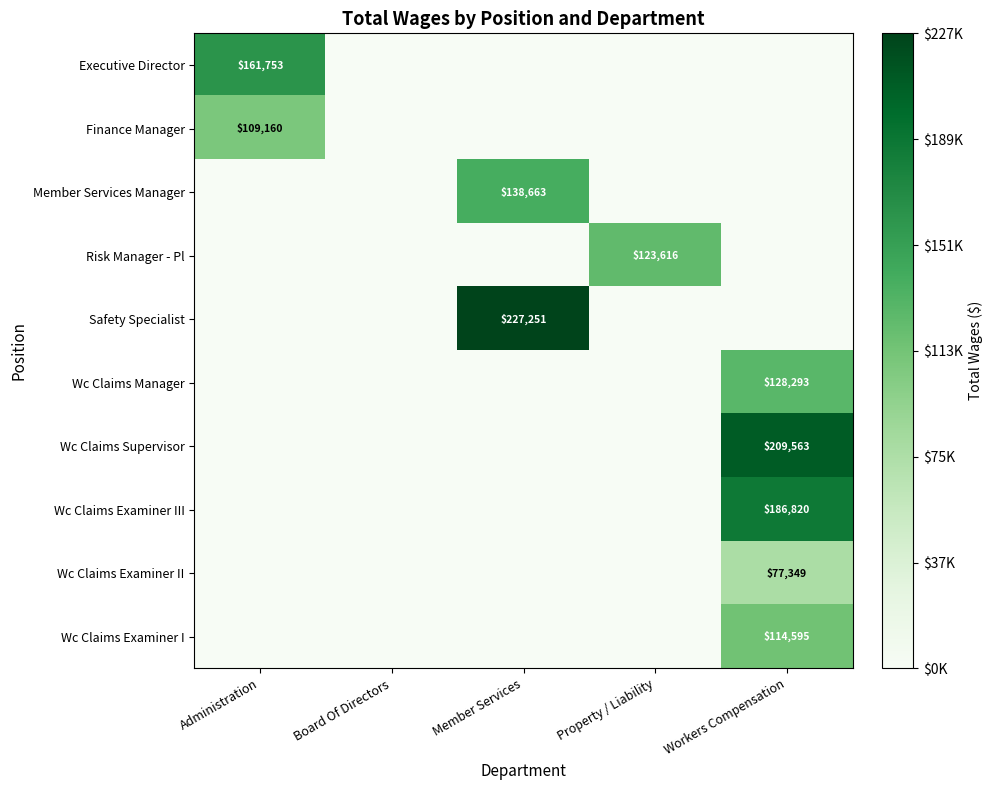

What is the spread (max minus min) of values at Property / Liability?

123616